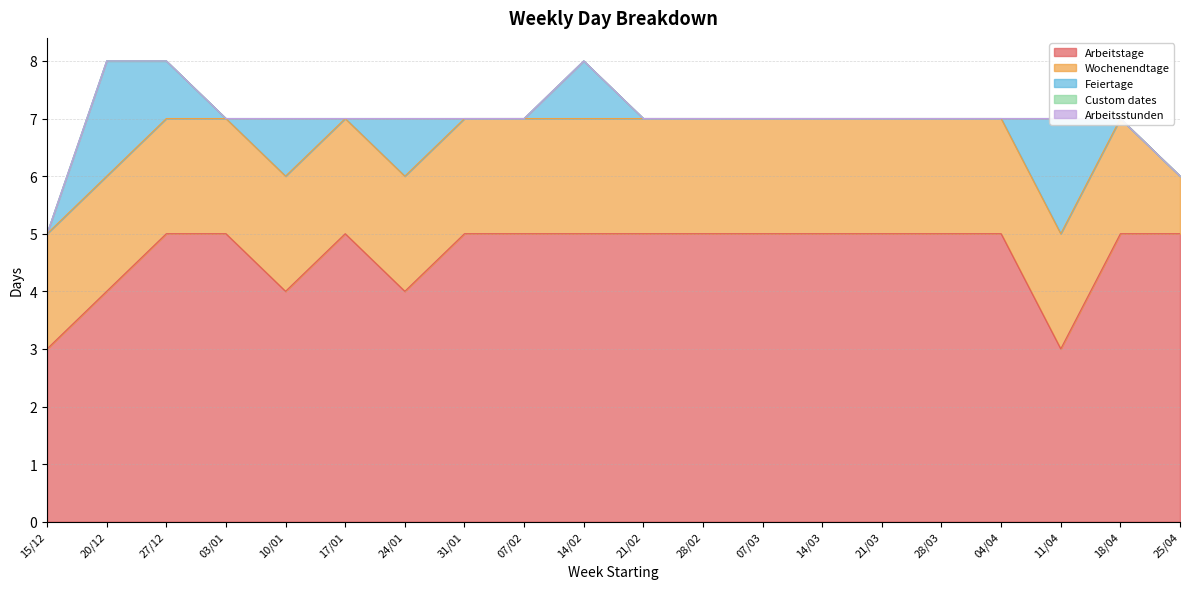

True or false: Custom dates and Arbeitsstunden cross at least once.

False